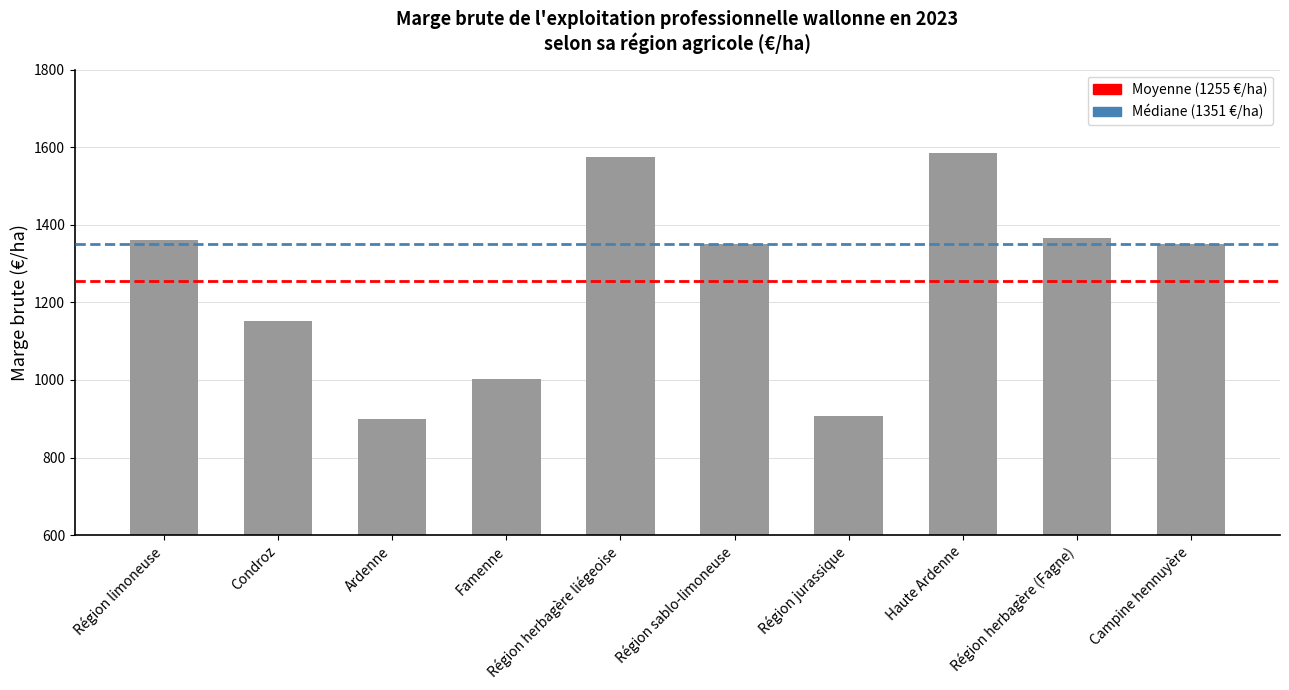

What is the value of the 3rd bar from the left?

899.4